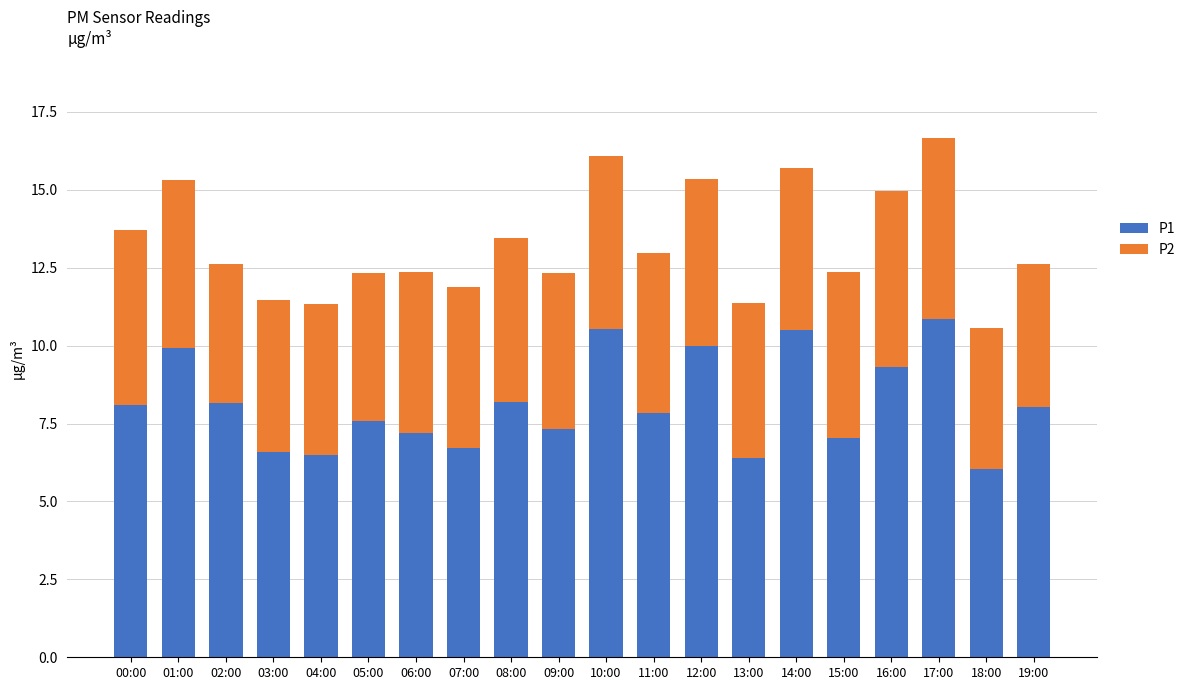

What is the total value across all series at 16:00?

15.0